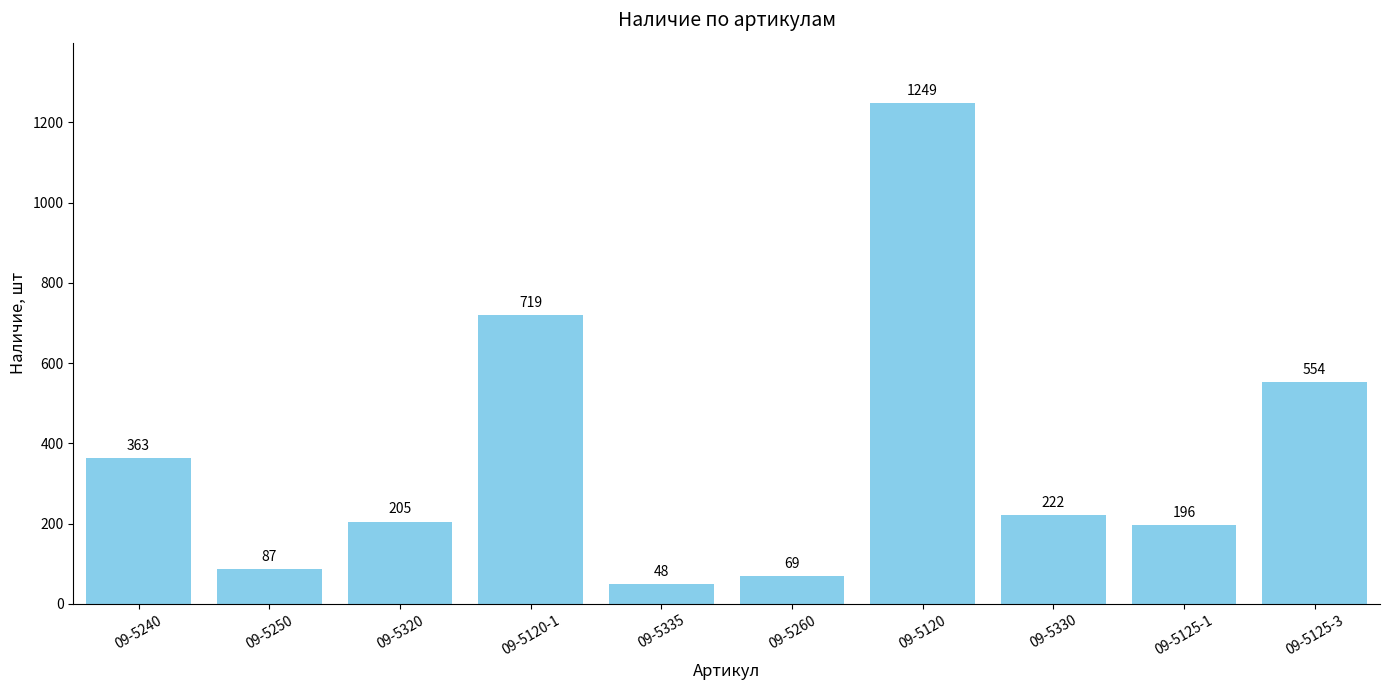

Are the bars horizontal?

No